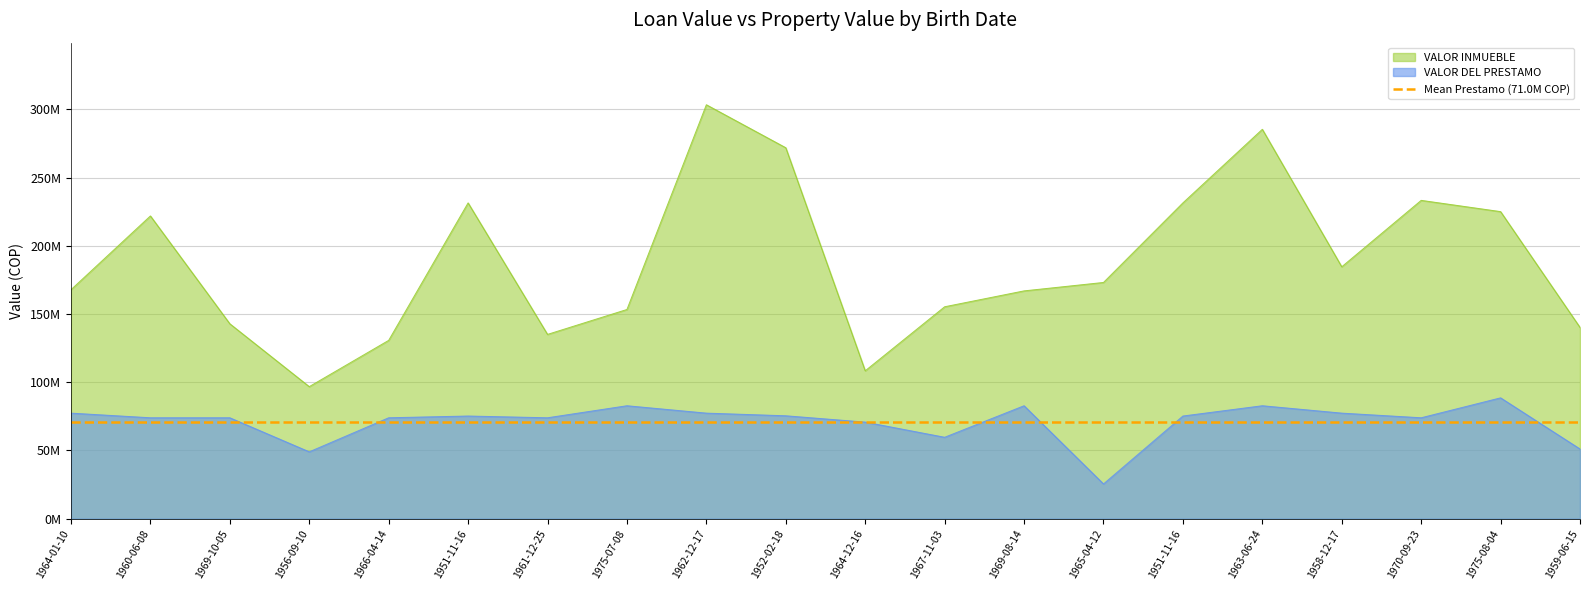

True or false: VALOR INMUEBLE and VALOR DEL PRESTAMO intersect in this chart.

False